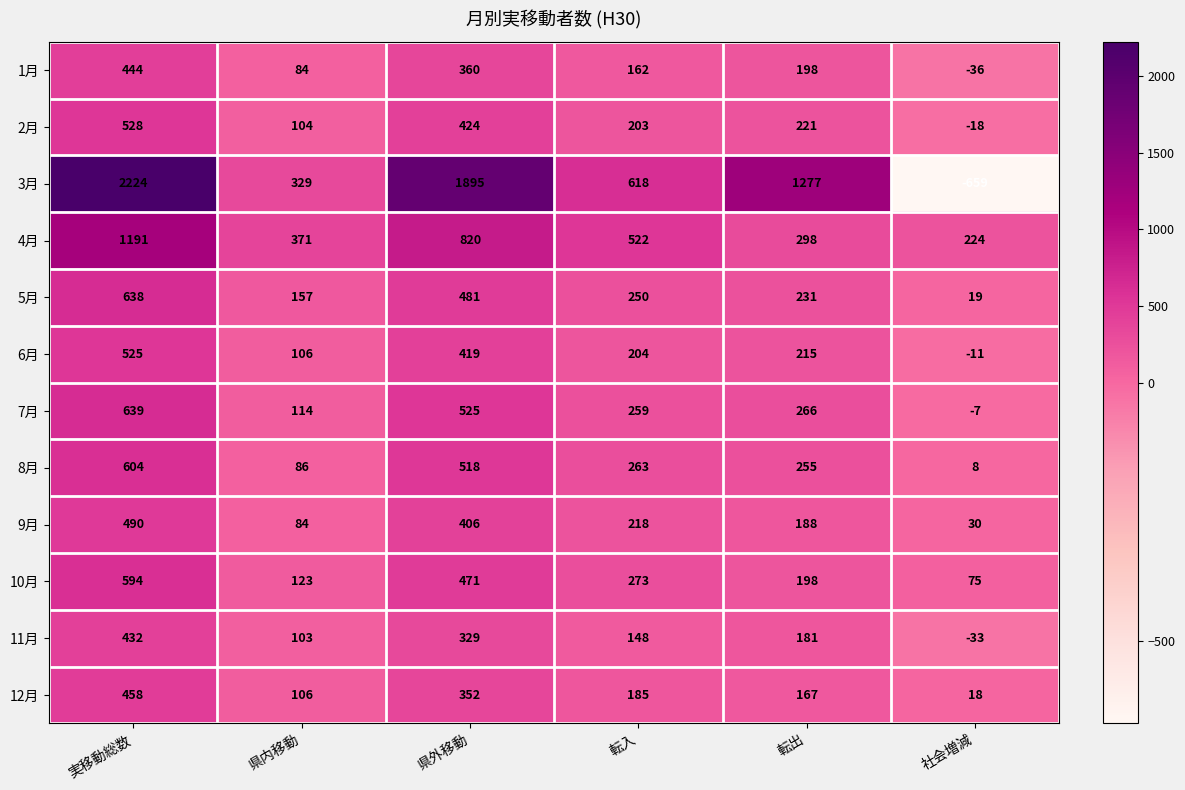

How many positive values does the 6月 series have?

5